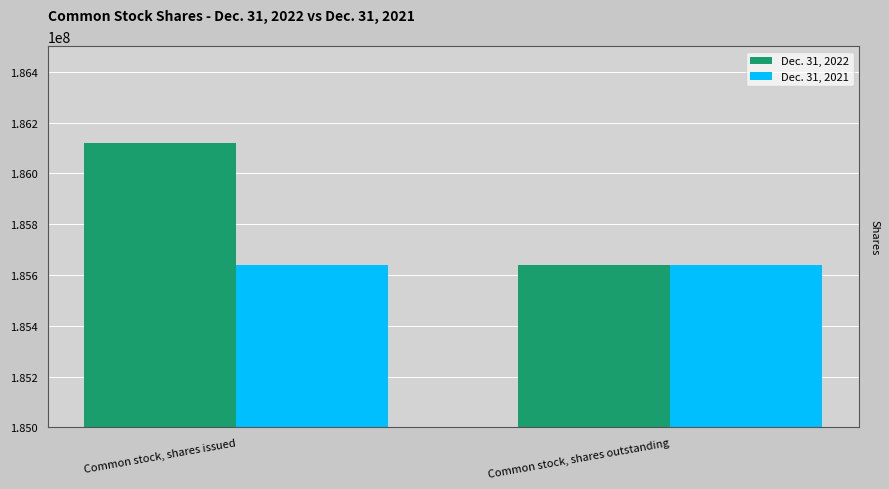

What is the value of the Dec. 31, 2021 bar at the 2nd from the left?

185640379